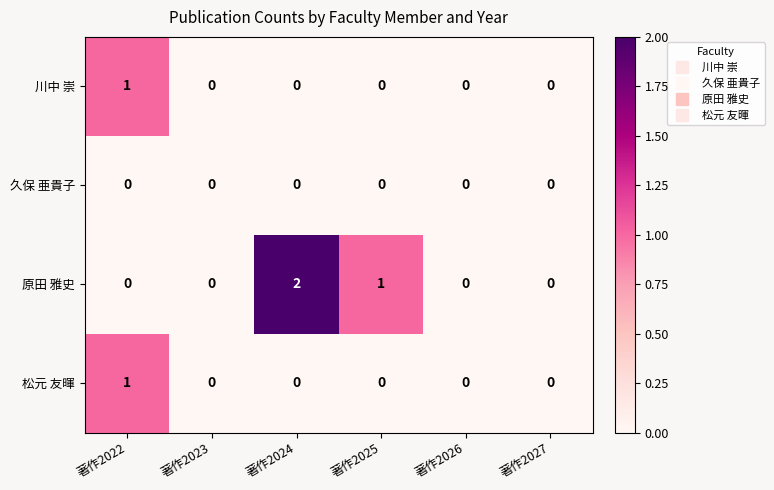

Where is 原田 雅史 nearest to the value 1?

著作2025